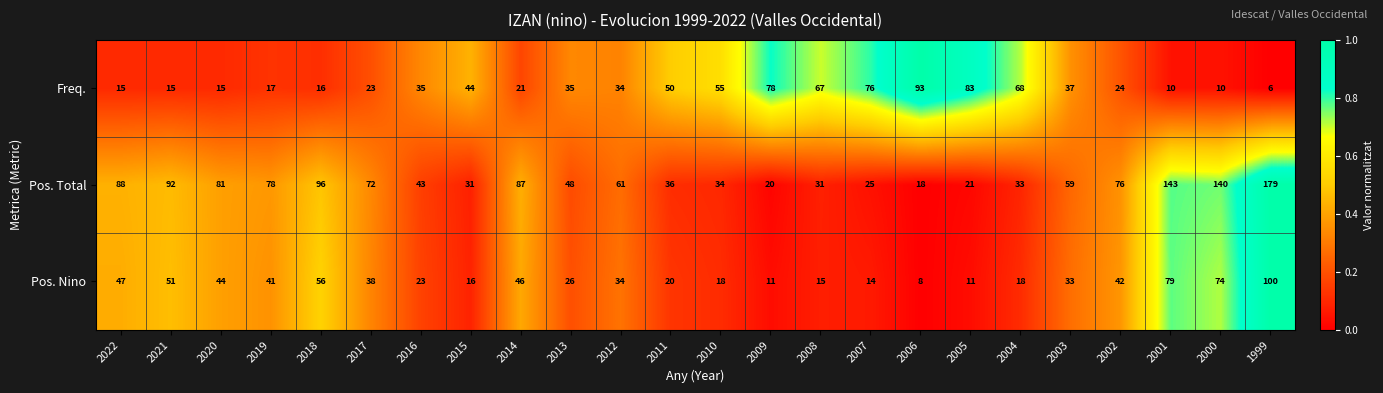

What is the lowest value of the Freq. series?

6